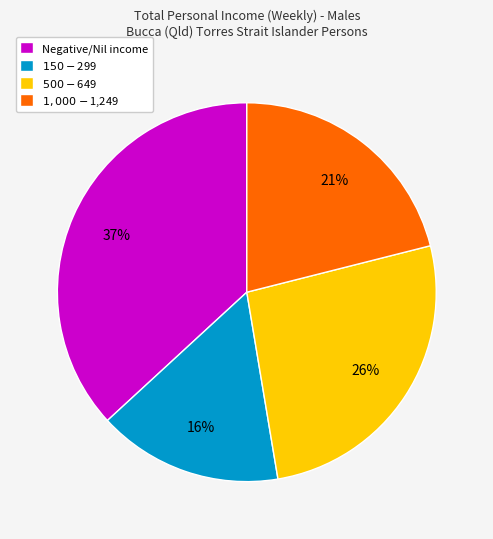

Rank the categories by value from highest to lowest.

Negative/Nil income, $500-$649, $1,000-$1,249, $150-$299